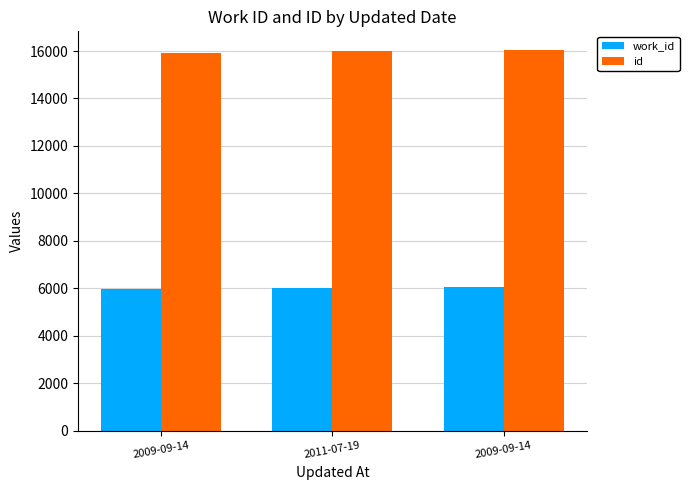

Count the id values in the range 15920 to 16027.

3